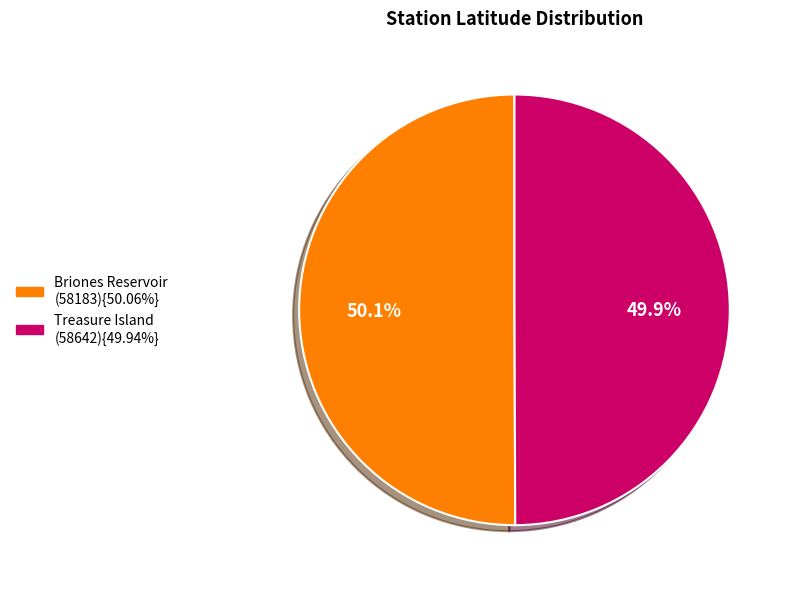

Does any single category account for the majority?

Yes